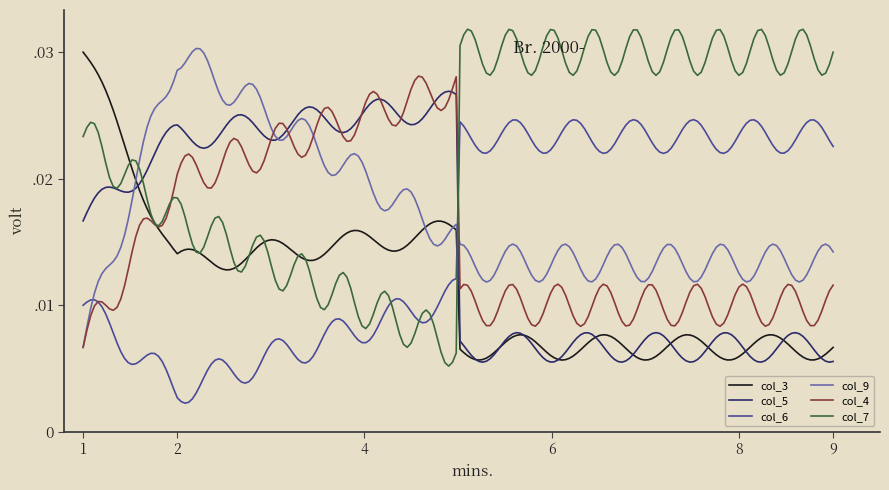

Is this an area chart (filled region under the line)?

No